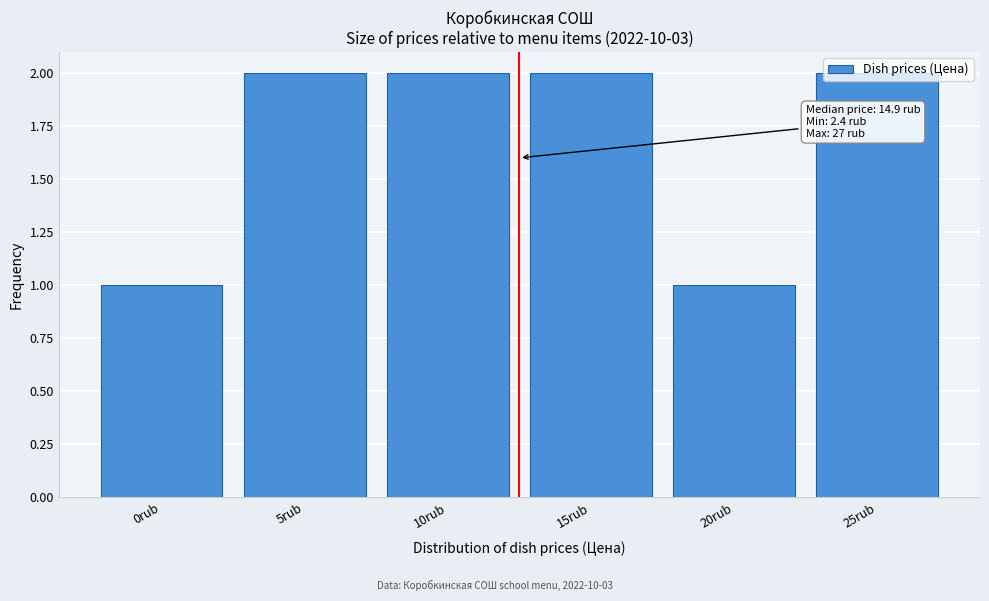

What is the sum of the values at 10rub and 0rub?

3